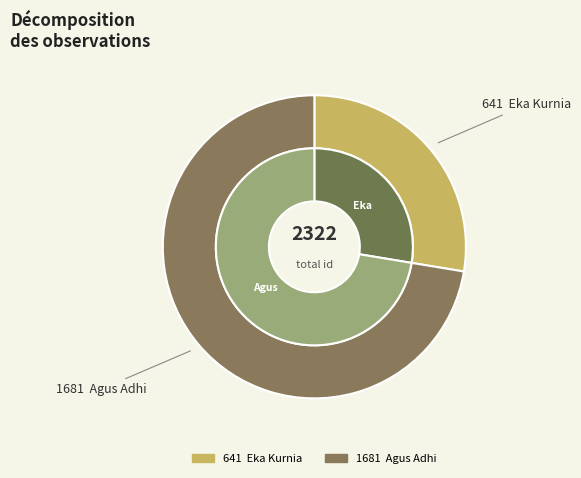

Does any single category account for the majority?

Yes